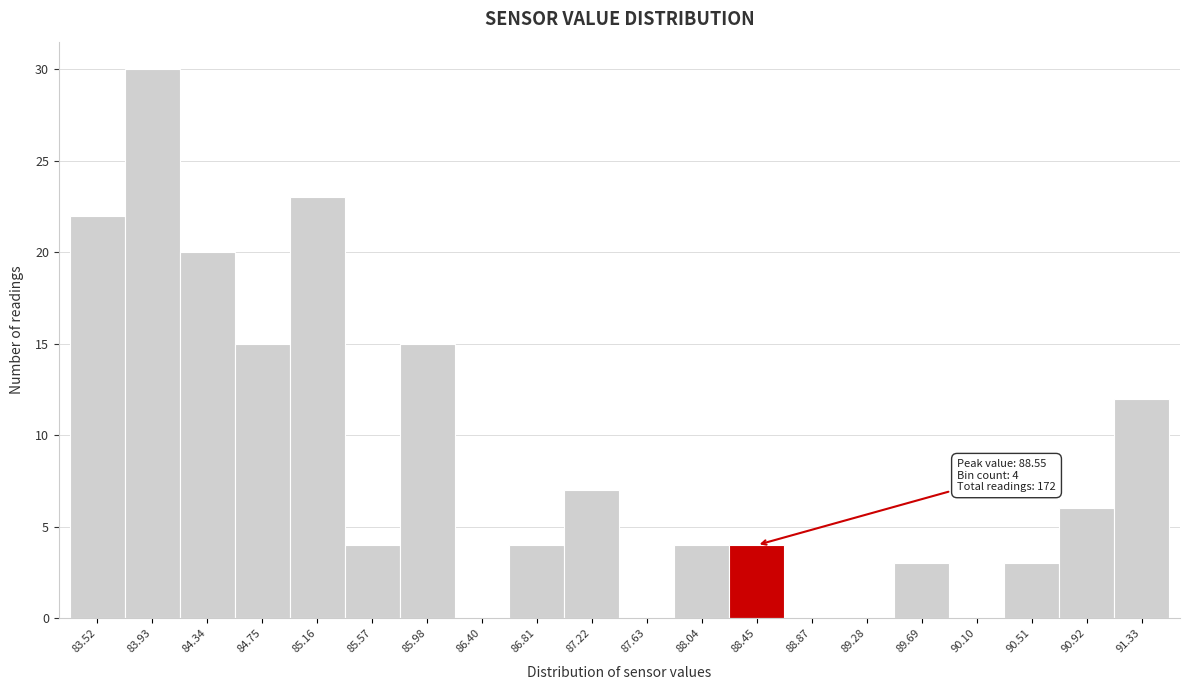

Which range on the x-axis has the tallest bar?

83.70 to 84.15